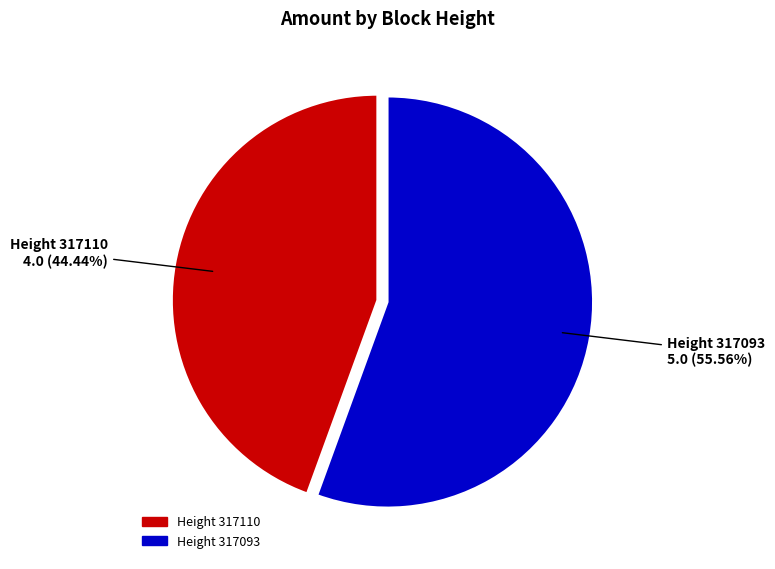

Does any single category account for the majority?

Yes